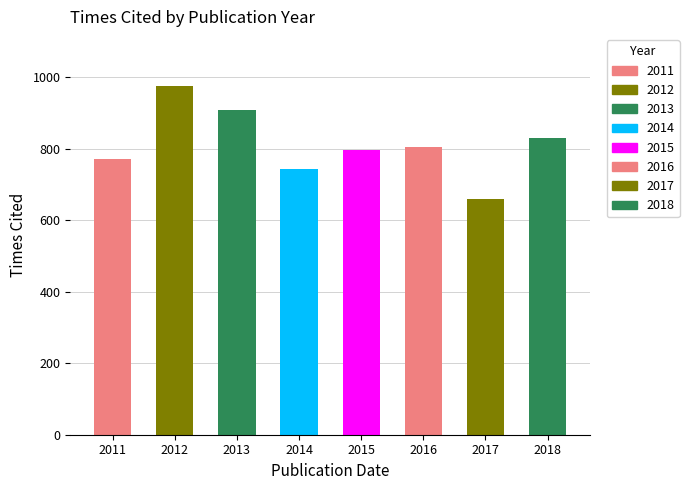

What is the approximate value at 2017, to the nearest 5?

660